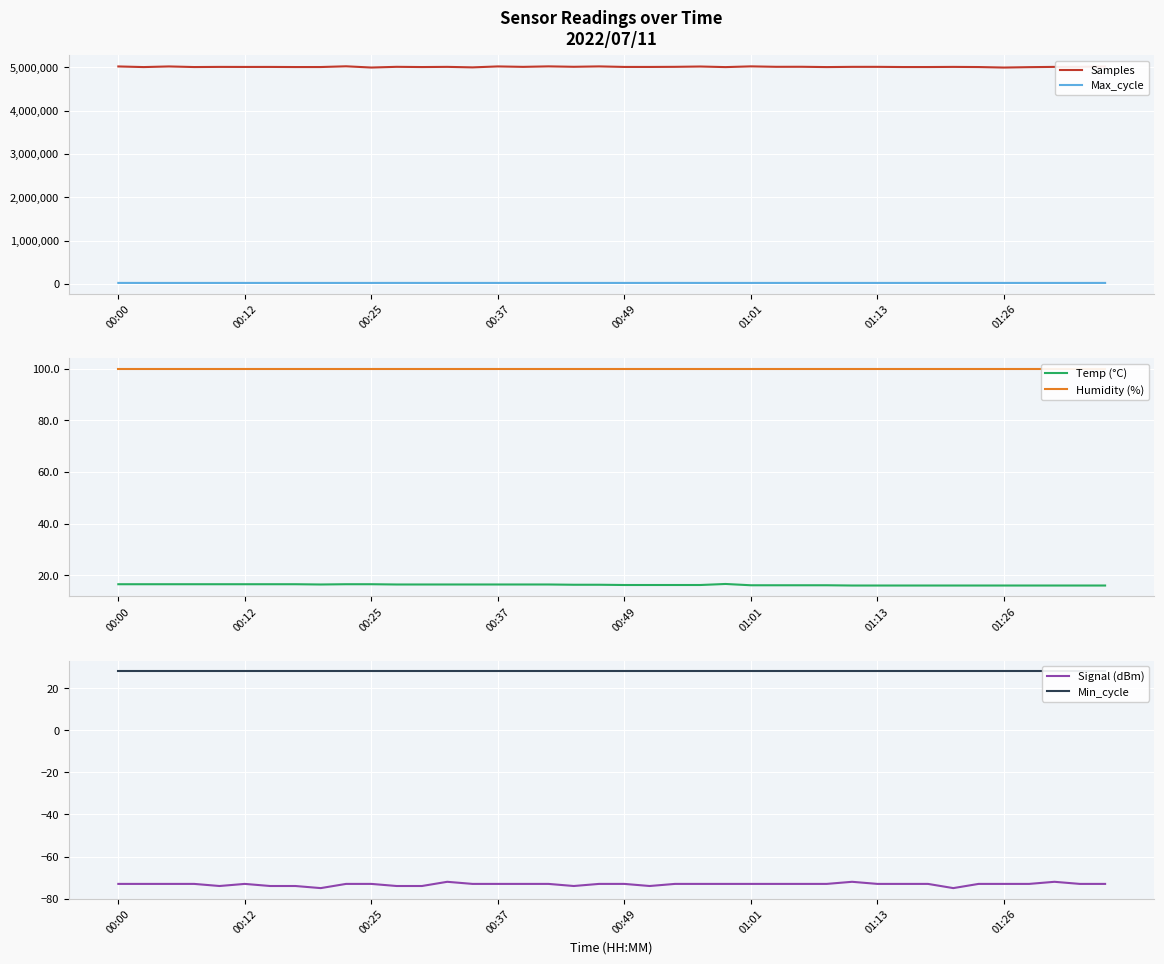

Count the number of categories in the chart.

40